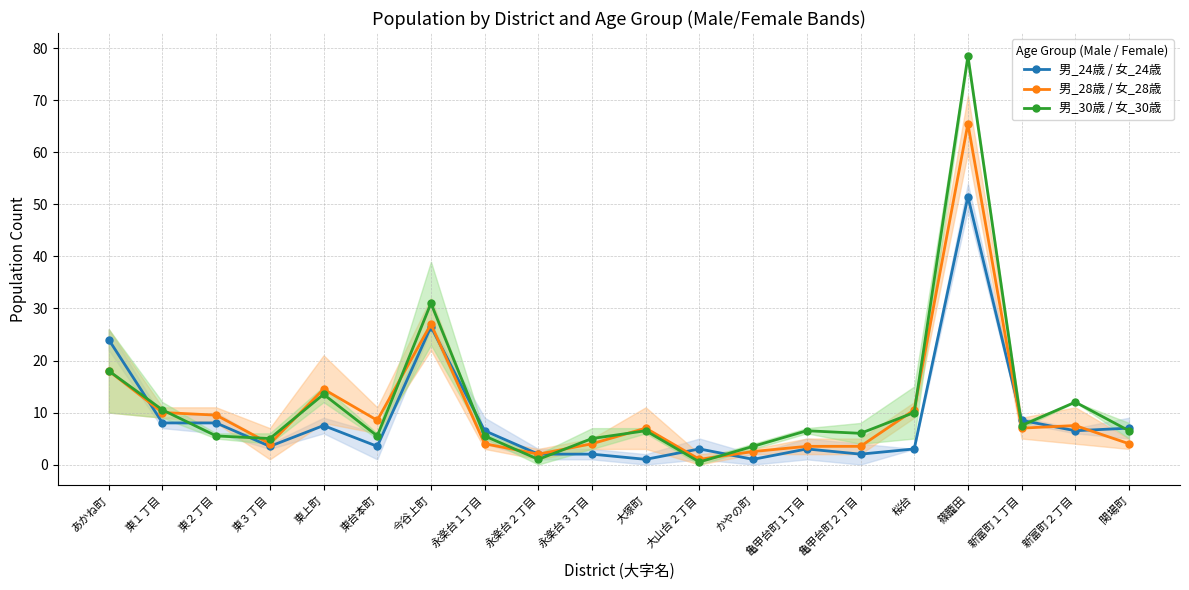

True or false: 男_28歳 / 女_28歳 and 男_30歳 / 女_30歳 cross at least once.

True